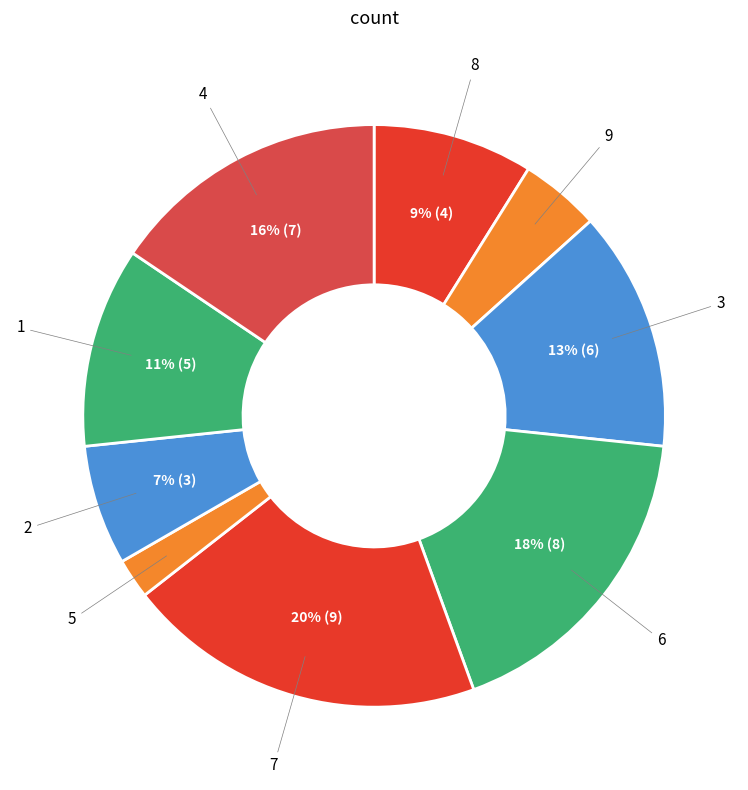

How many segments does this pie chart have?

9